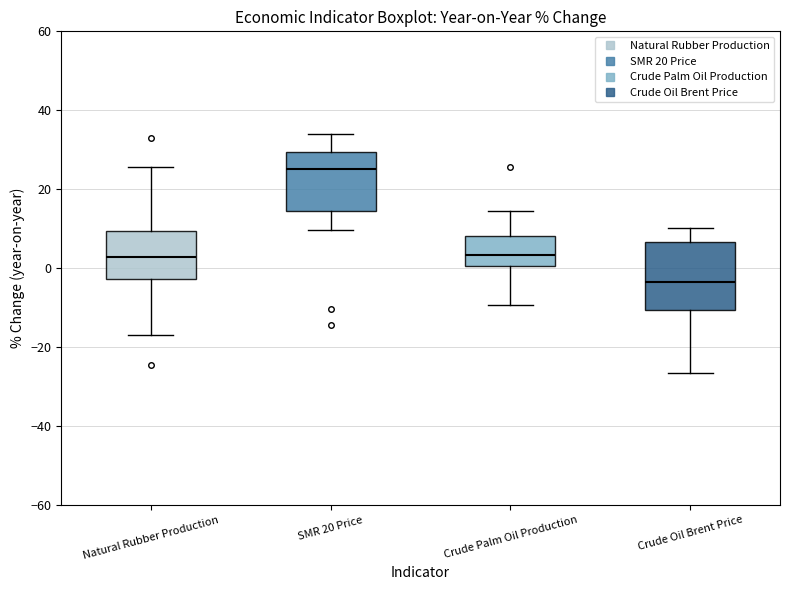

Reading left to right, transcribe this box plot: for each box, give where its median line is, the range the box spans, and where its two whiskers end, as read against the y-axis. The values are not printed on the chart, so give them approximately, as read against the axis.

Natural Rubber Production: median 2, box -2 to 10, whiskers -16 to 26
SMR 20 Price: median 26, box 14 to 30, whiskers 10 to 34
Crude Palm Oil Production: median 4, box 0 to 8, whiskers -10 to 14
Crude Oil Brent Price: median -4, box -10 to 6, whiskers -26 to 10